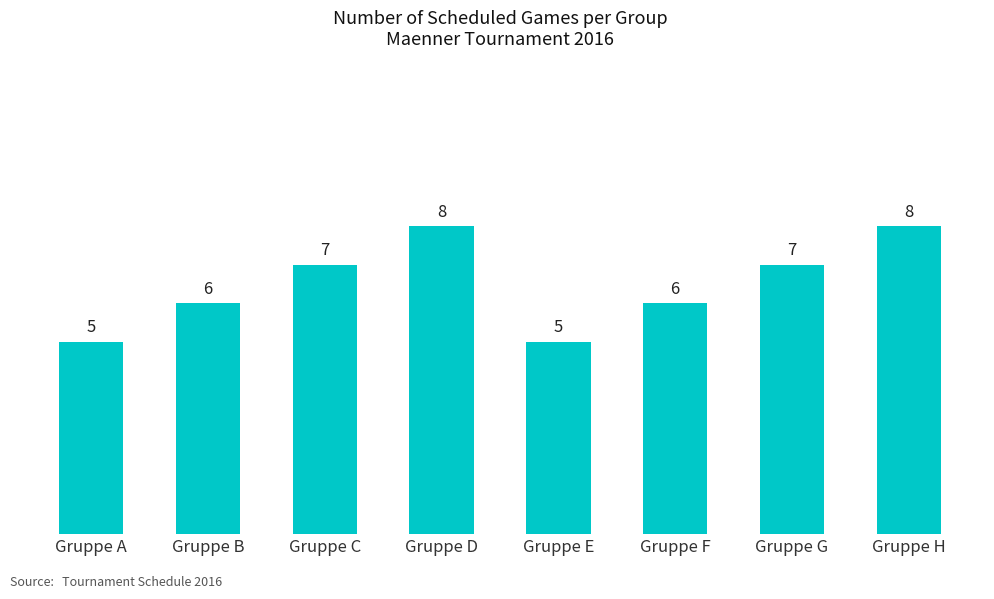

True or false: the data shows 3 at Gruppe G.

False